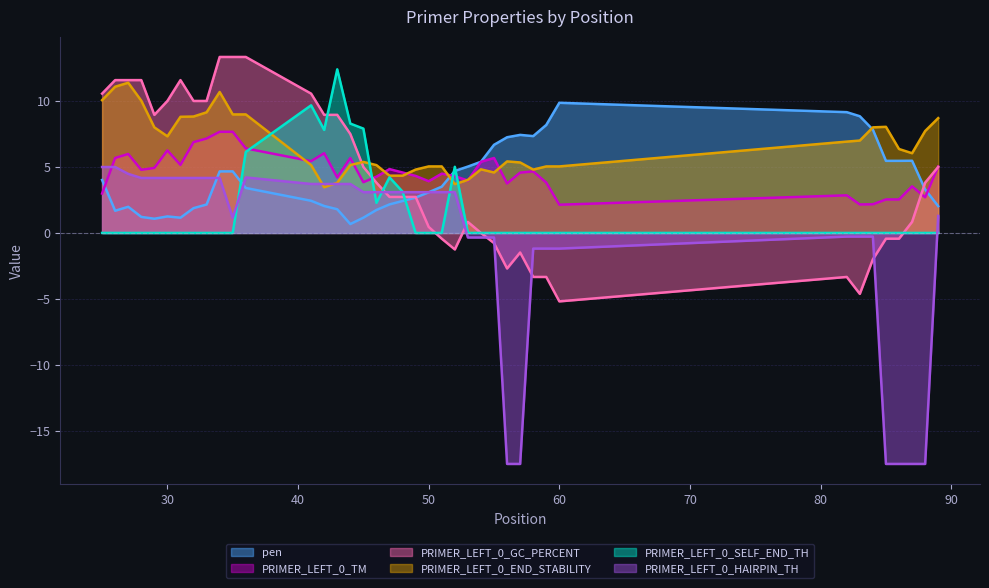

What is the highest value of the pen series?

9.9